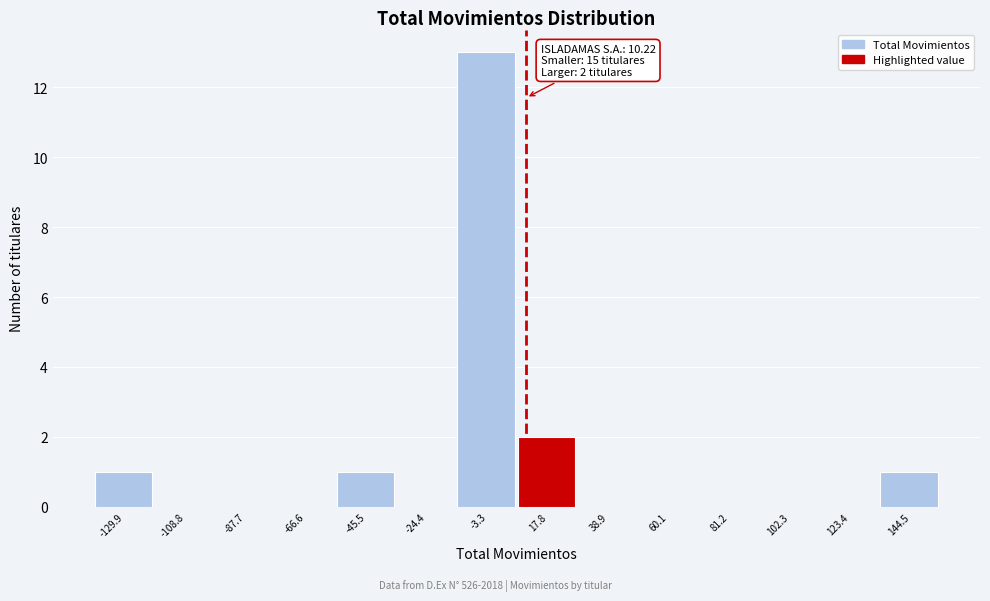

Which range on the x-axis has the tallest bar?

-15 to 5